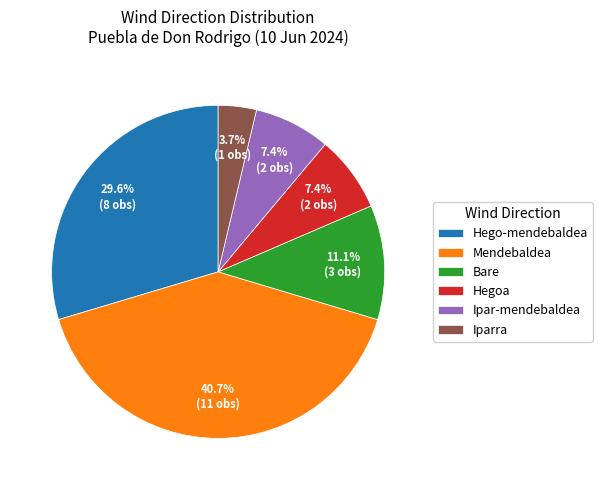

Does Ipar-mendebaldea account for over 50% of the chart?

No